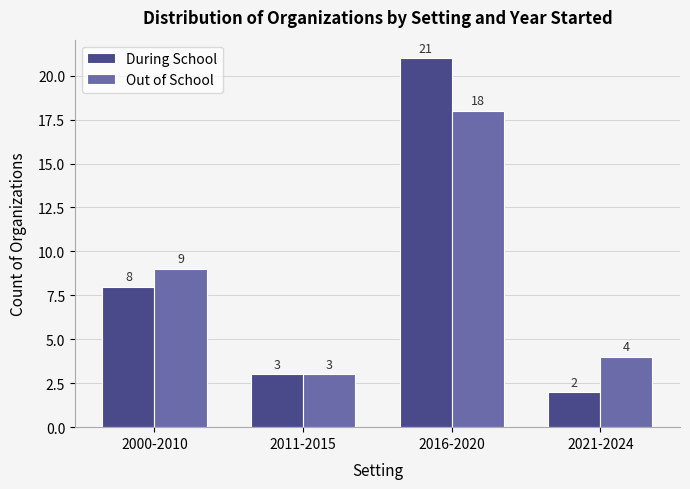

What is the highest value of the During School series?

21